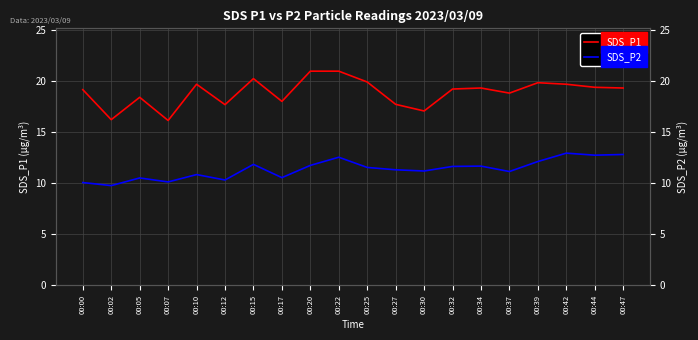

True or false: SDS_P2 and SDS_P1 cross at least once.

False